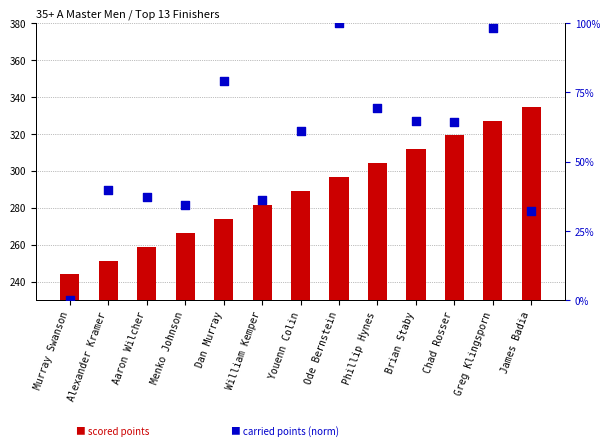

At which category is the sum across all series the highest?

Greg Klingsporn